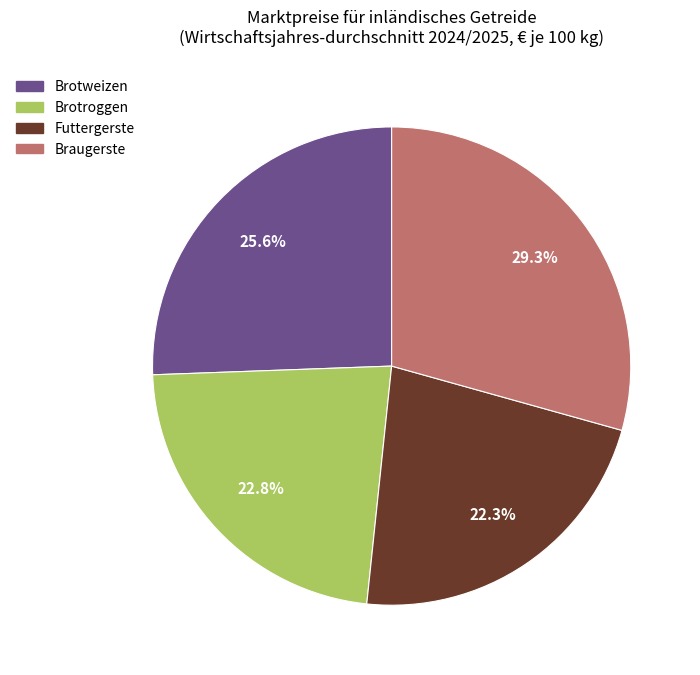

Count the number of slices in the pie.

4